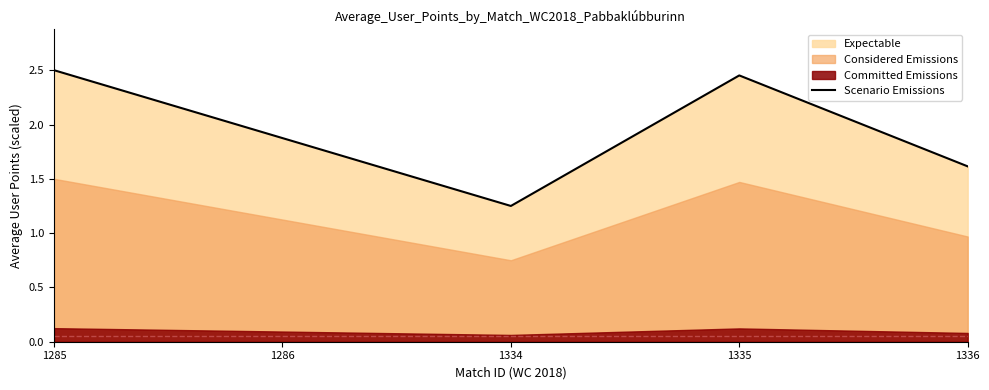

At which label is the value closest to 1?

1334